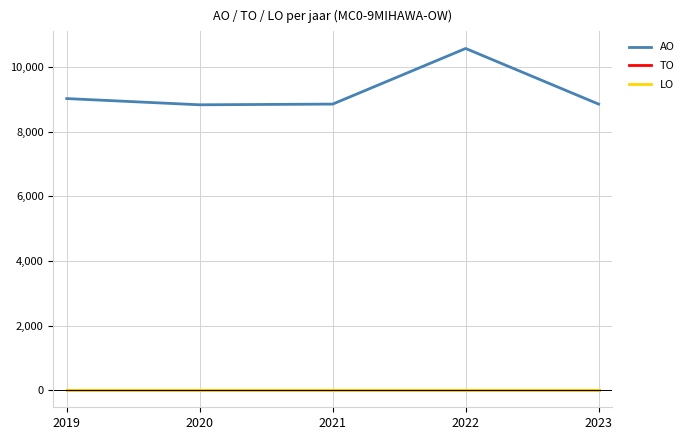

At which label is AO closest to 9700?

2019